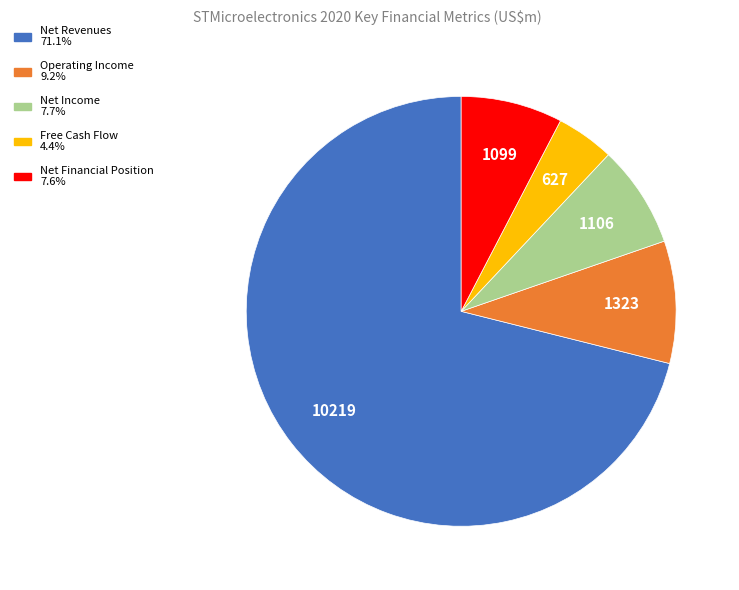

Is there any slice that represents more than half of the pie?

Yes